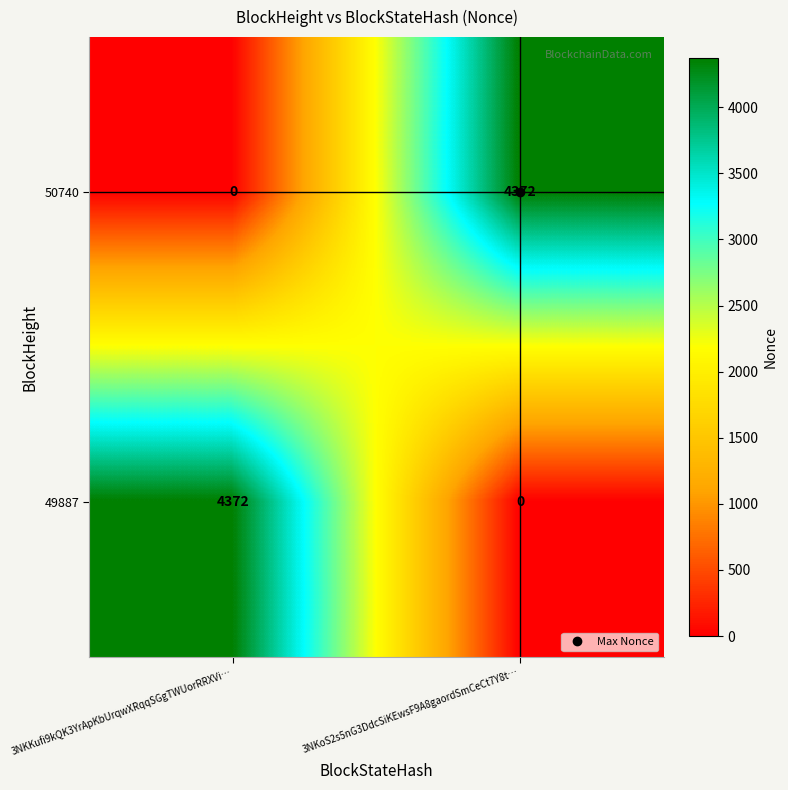

How many categories are shown in the chart?

2